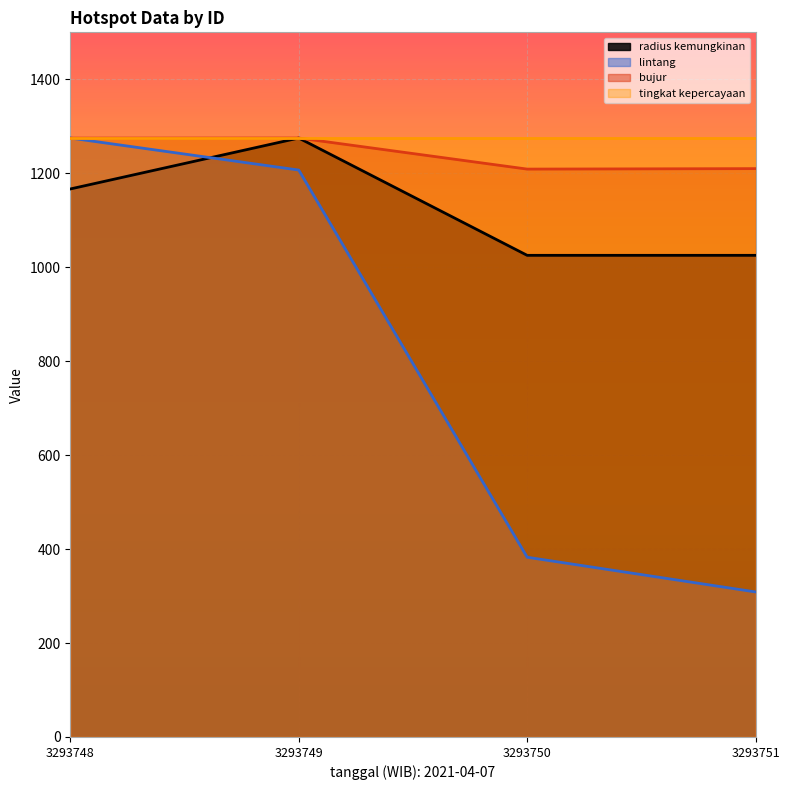

True or false: lintang has more than 2 interior local peaks.

False